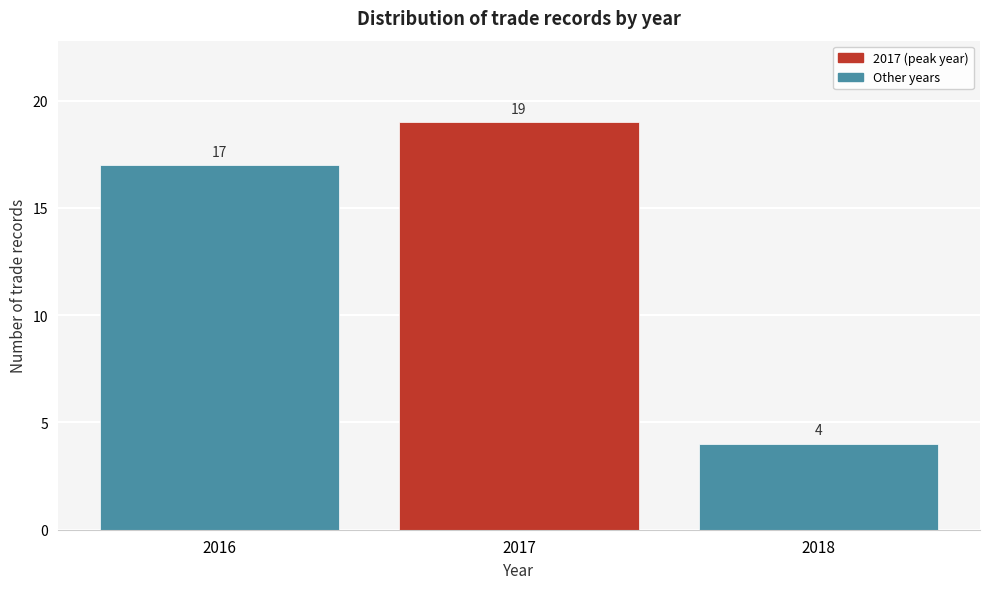

Reading left to right, extract all data points from this chart.

2016=17	2017=19	2018=4